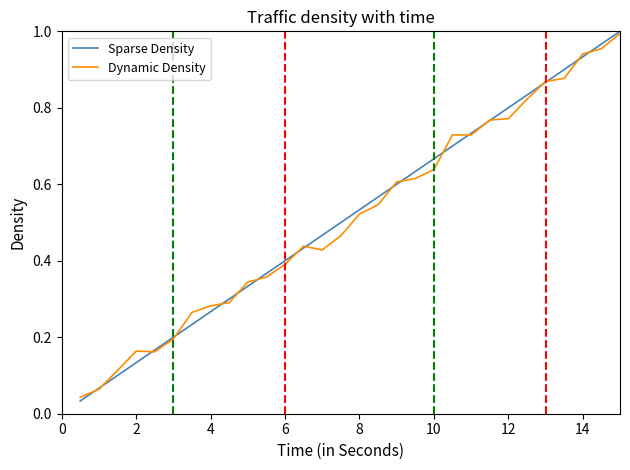

At how many categories does at least one series exceed 0?

30